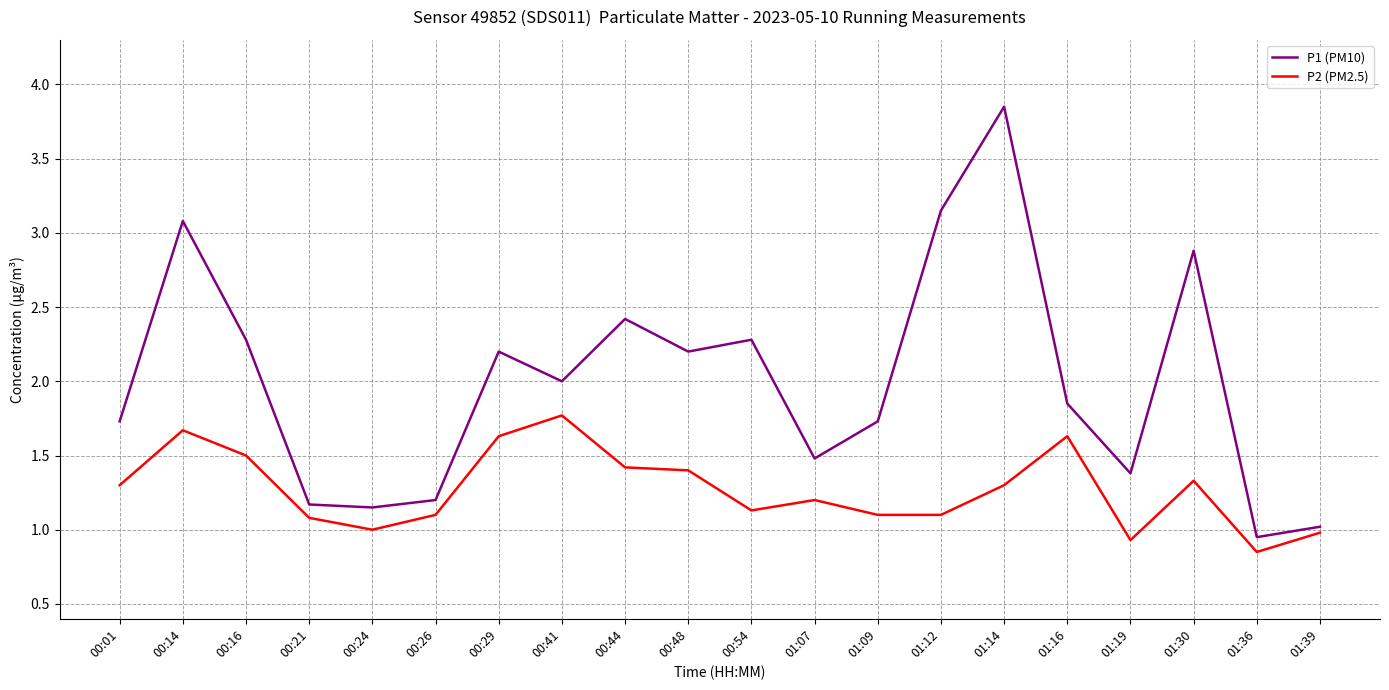

True or false: P2 (PM2.5) has a value of 0.4 at 01:16.

False